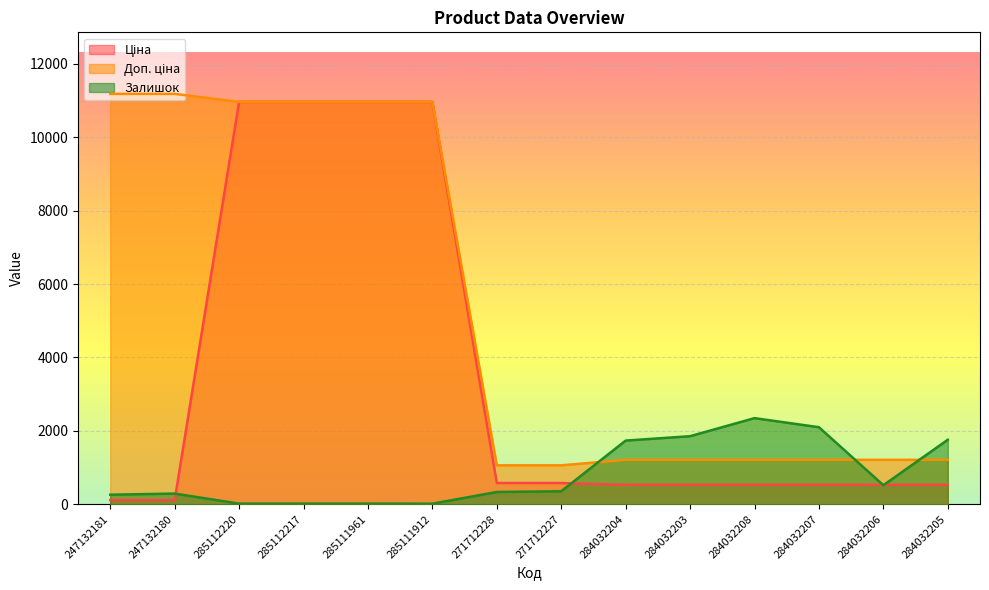

How many times do Залишок and Доп. ціна cross each other?

3